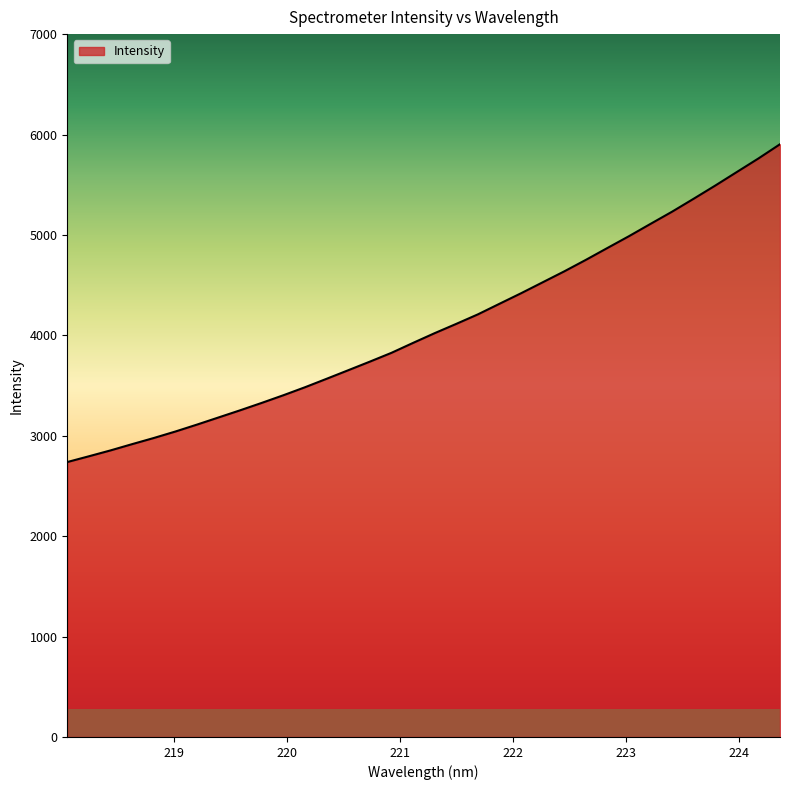

Count the number of categories in the chart.

34